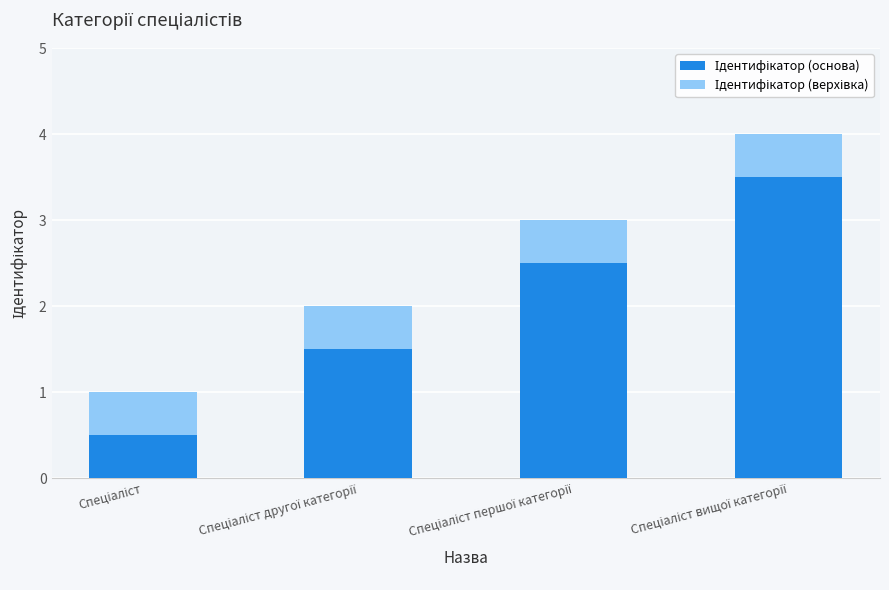

What is the average value of the Ідентифікатор (основа) series?

2.0